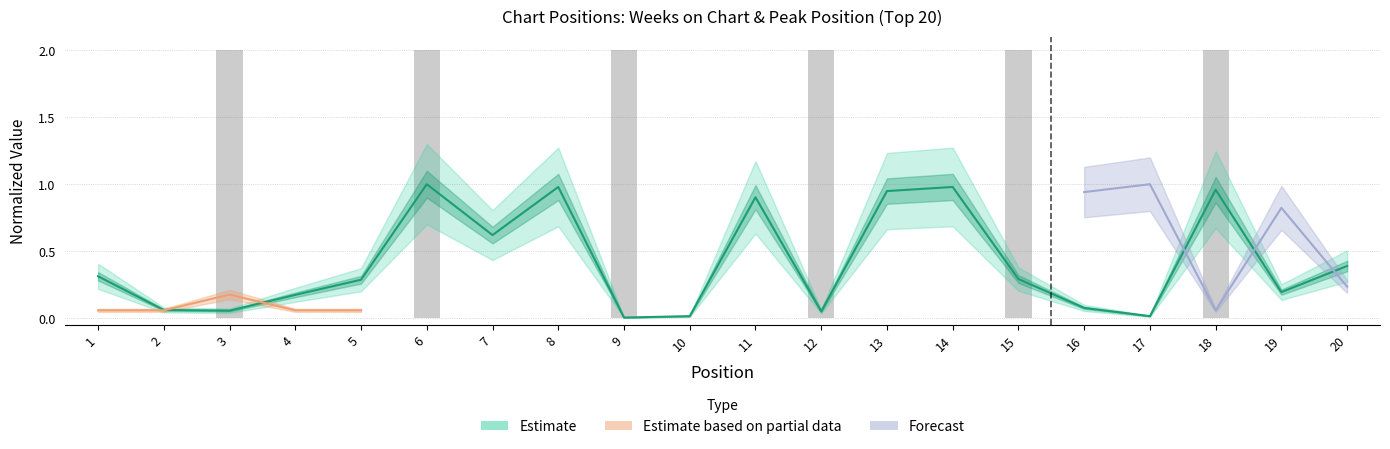

Reading right to left, what are all the values shown in this chart?

0.4	0.2	1.0	0.0	0.1	0.3	1.0	0.9	0.1	0.9	0.0	0.0	1.0	0.6	1.0	0.3	0.2	0.1	0.1	0.3